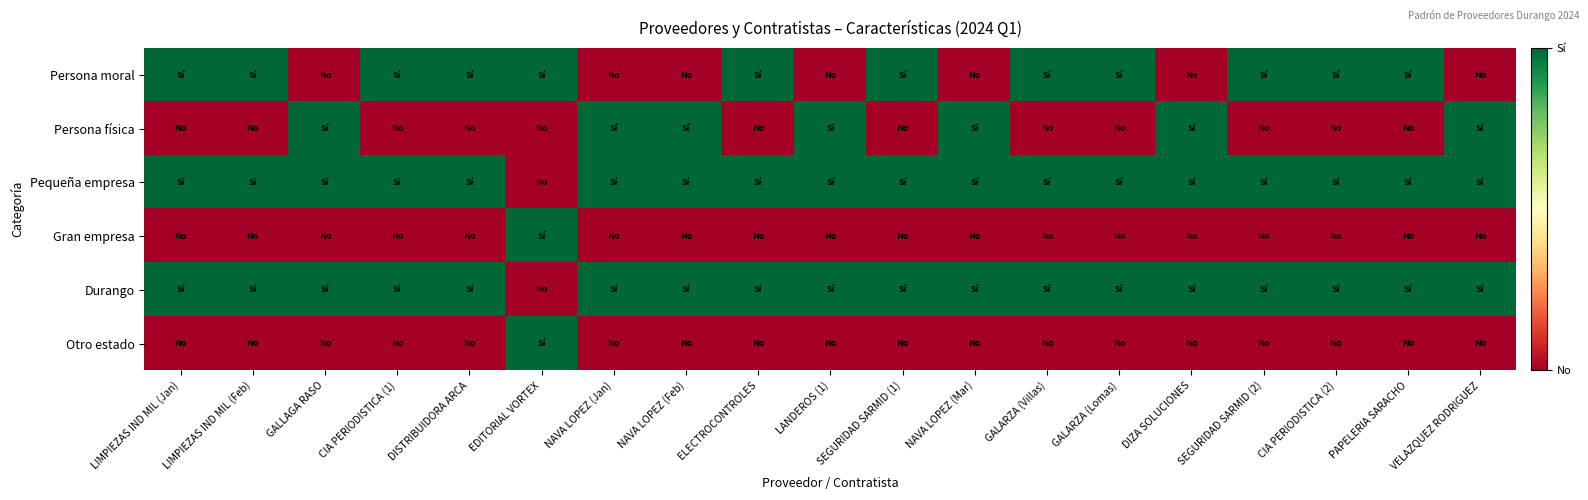

Which series changed the most between EDITORIAL VORTEX and GALARZA (Villas)?

Pequeña empresa